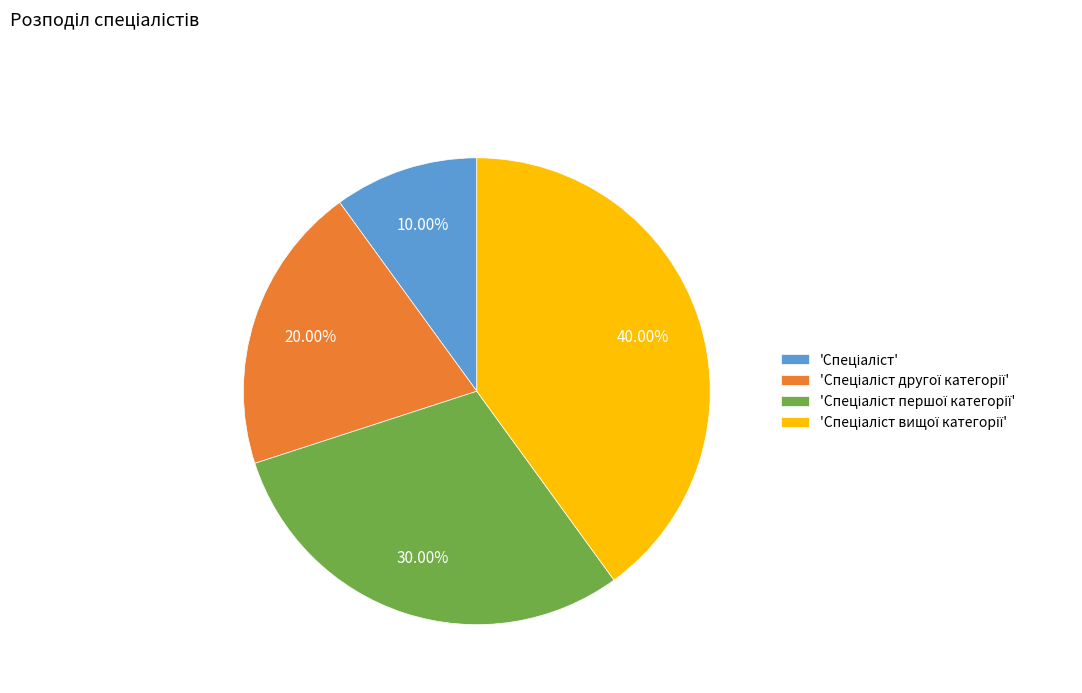

Is there any slice that represents more than half of the pie?

No